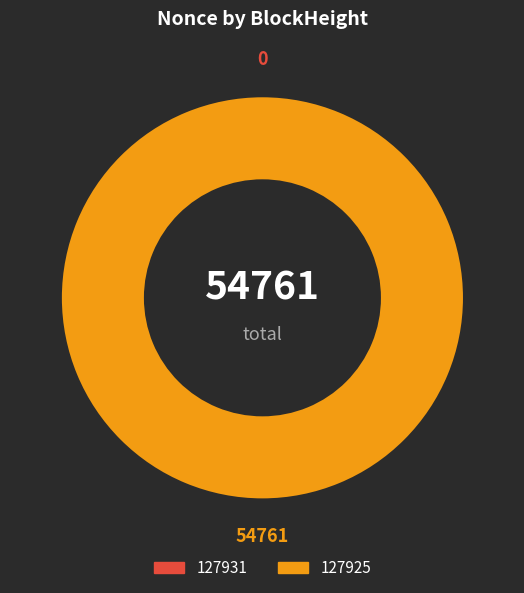

How many segments does this pie chart have?

2